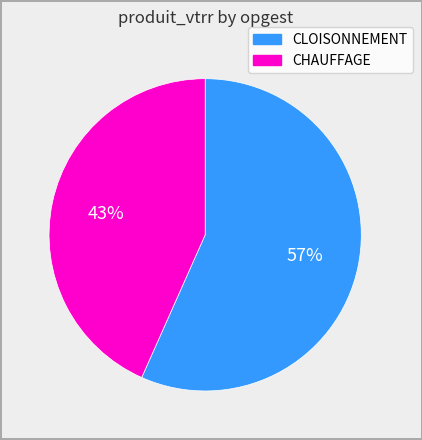

The CLOISONNEMENT slice represents 71% of the pie. True or false?

False